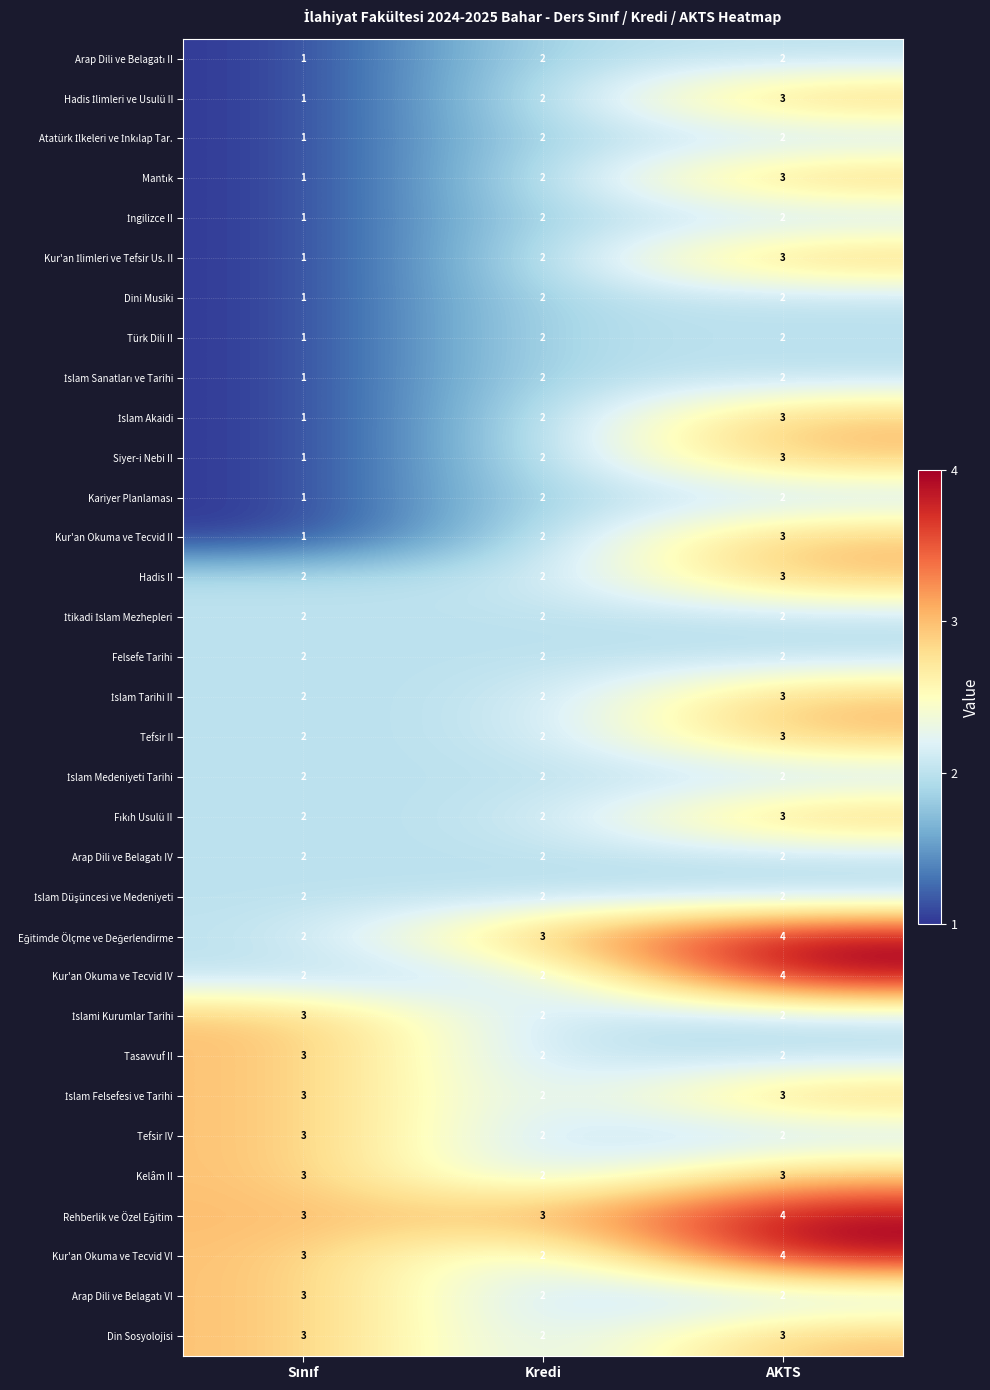

What is the greatest value displayed?

4